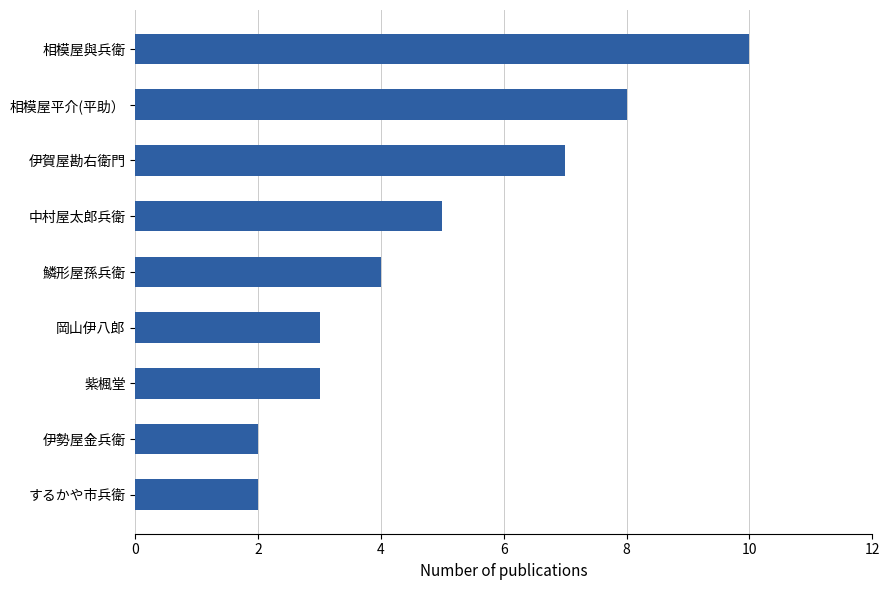

What is the approximate value at 岡山伊八郎?

3